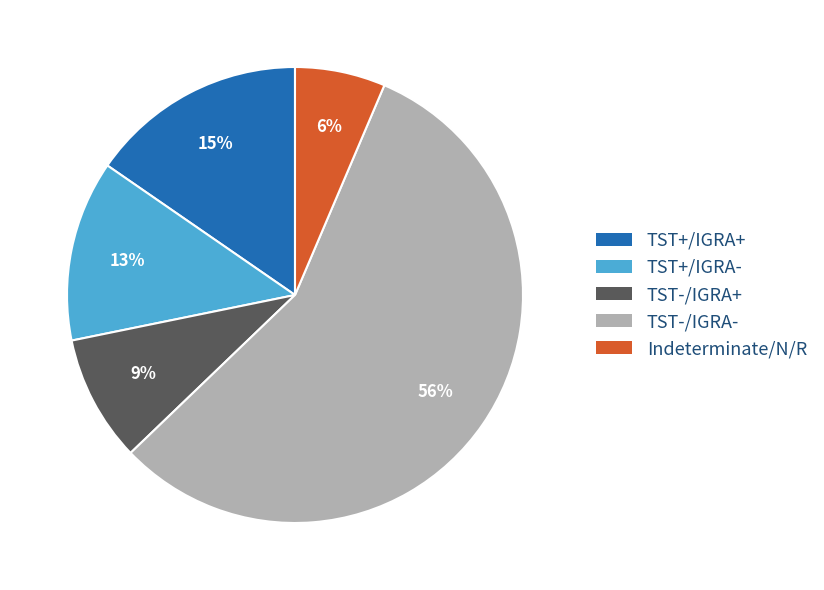

Is there a majority slice in this chart?

Yes